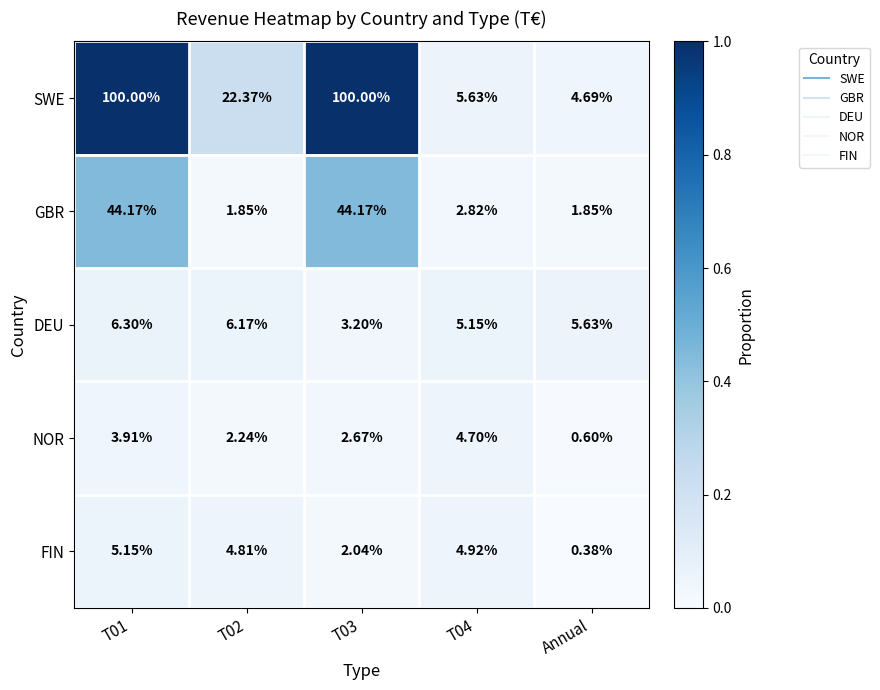

Is the value of NOR at T02 greater than the value of DEU at T01?

No